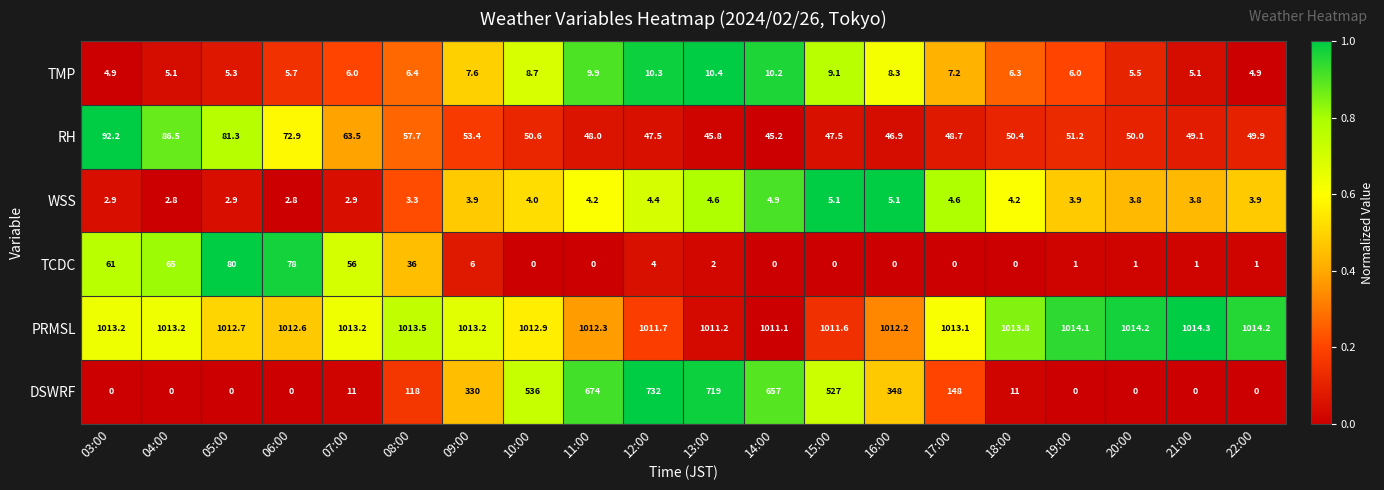

What is the difference between the second highest and second lowest values in the WSS series?

2.3